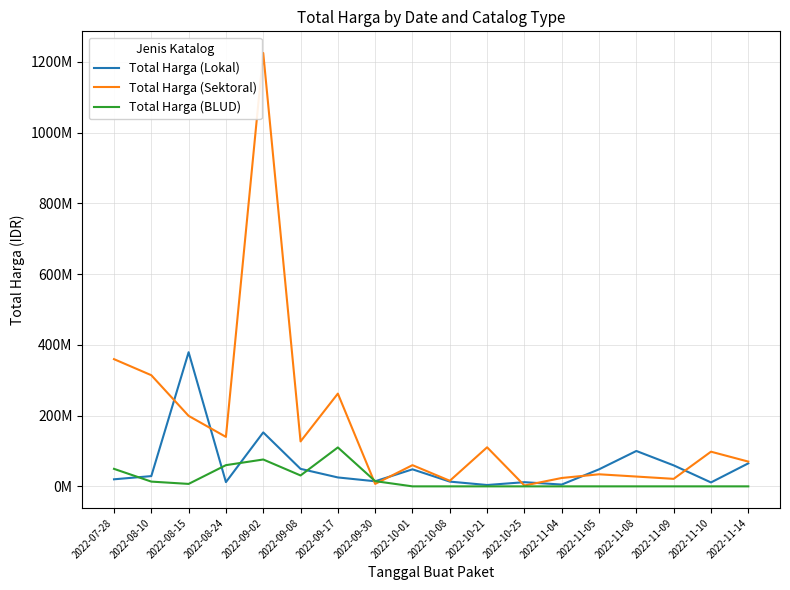

Does the chart display data point markers on the line(s)?

No